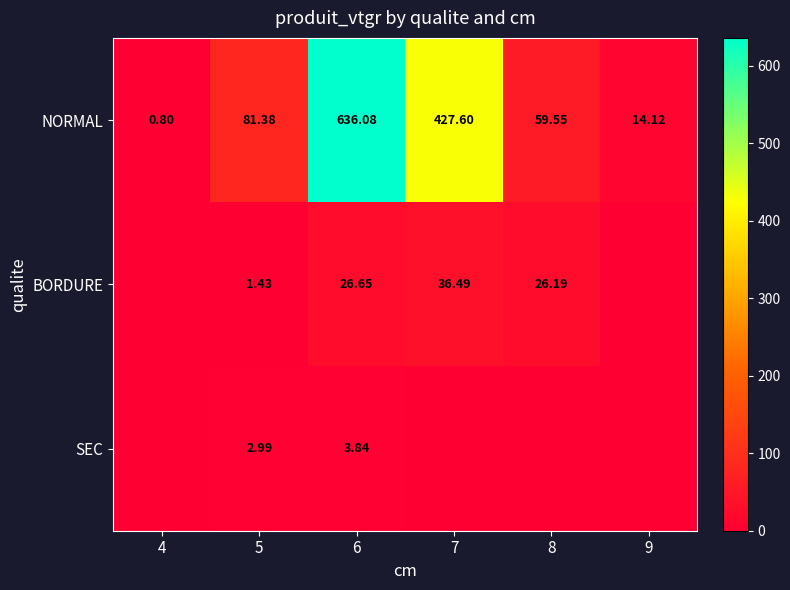

What is the total value across all series at 7?

464.1